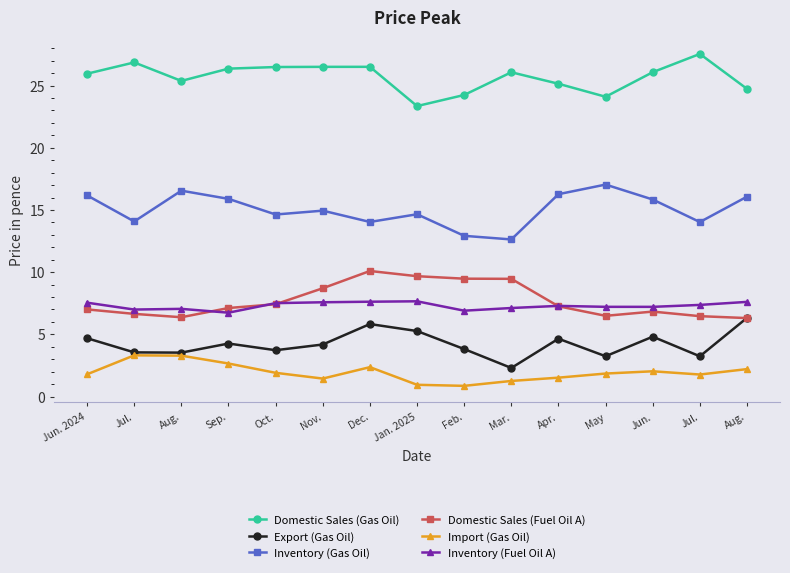

Count the number of data series in this chart.

6